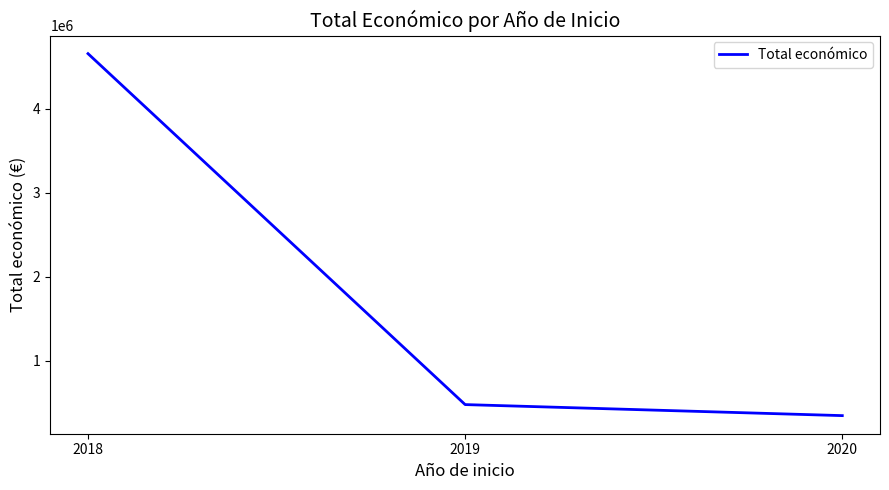

What is the sum of all values?

5485498